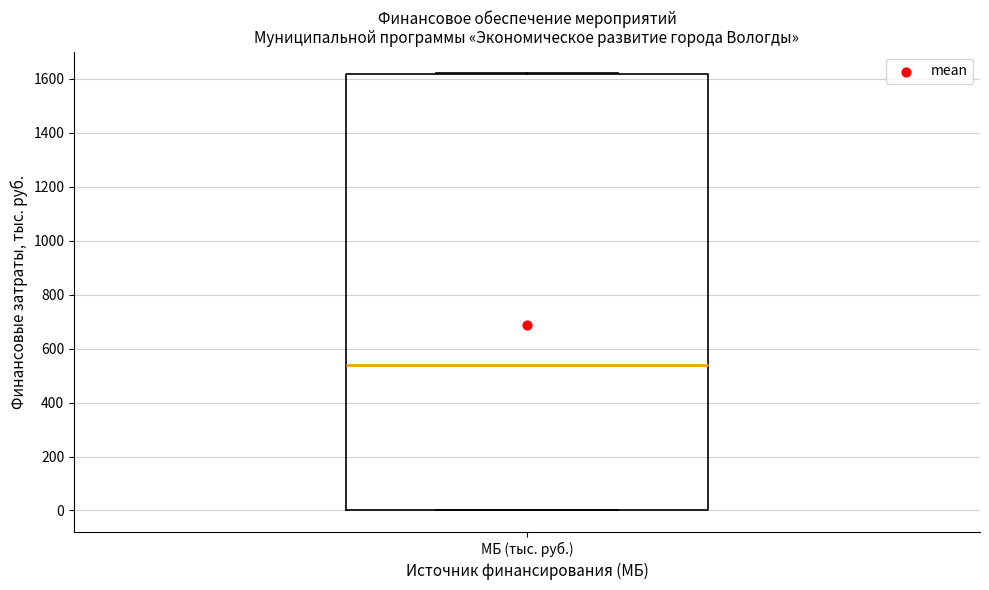

Read this box plot against the y-axis: the position of the median line, the range covered by the box, and the ends of both whiskers. The values are not printed on the chart, so give them approximately, as read against the axis.

median 540, box 0 to 1620, whiskers 0 to 1620